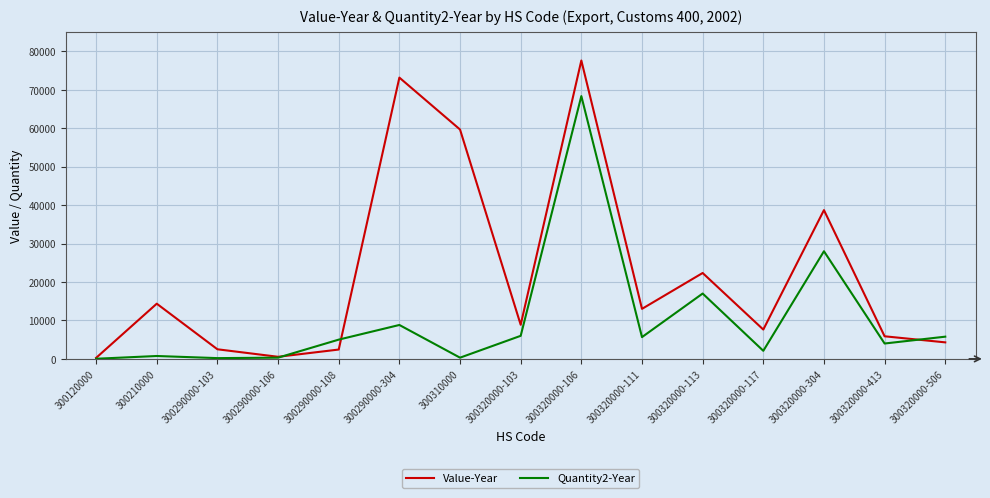

What is the minimum value shown in the chart?

35